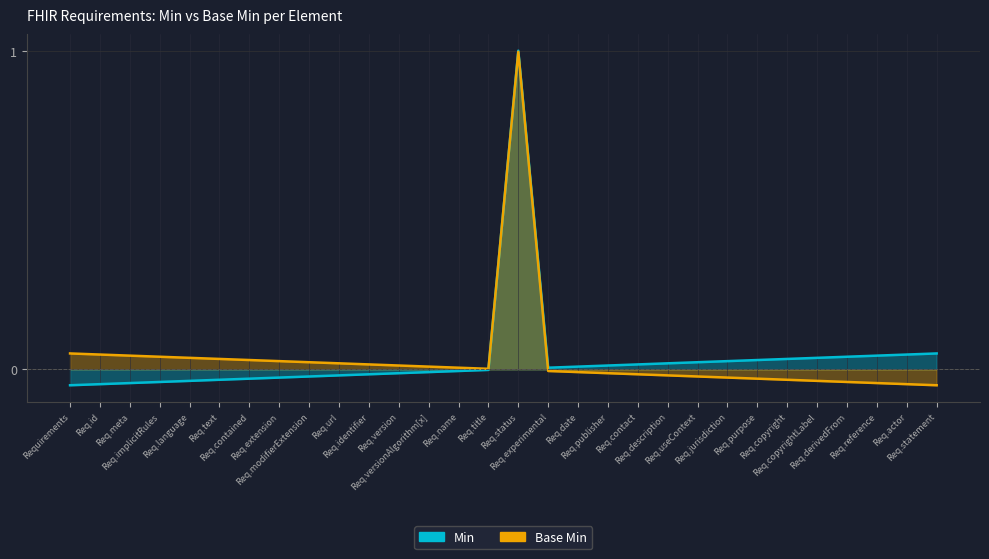

After their last crossing, which series has the higher values: Min or Base Min?

Min